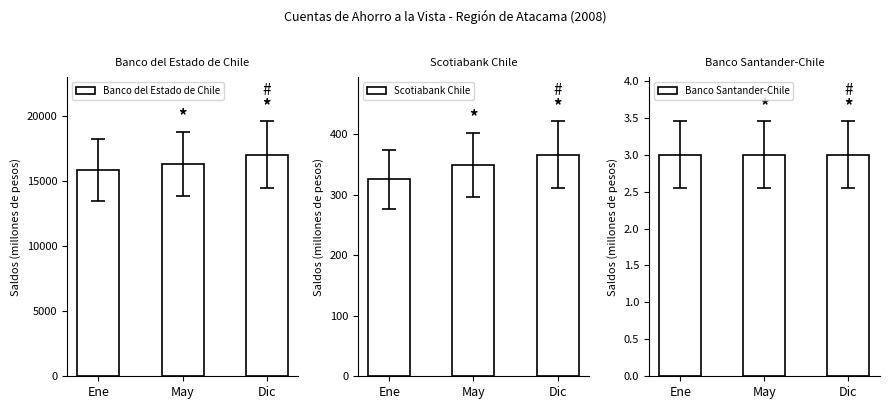

Reading right to left, what are all the values shown in this chart?

Banco del Estado de Chile: 17039	16341	15845
Scotiabank Chile: 366	349	325
Banco Santander-Chile: 3	3	3